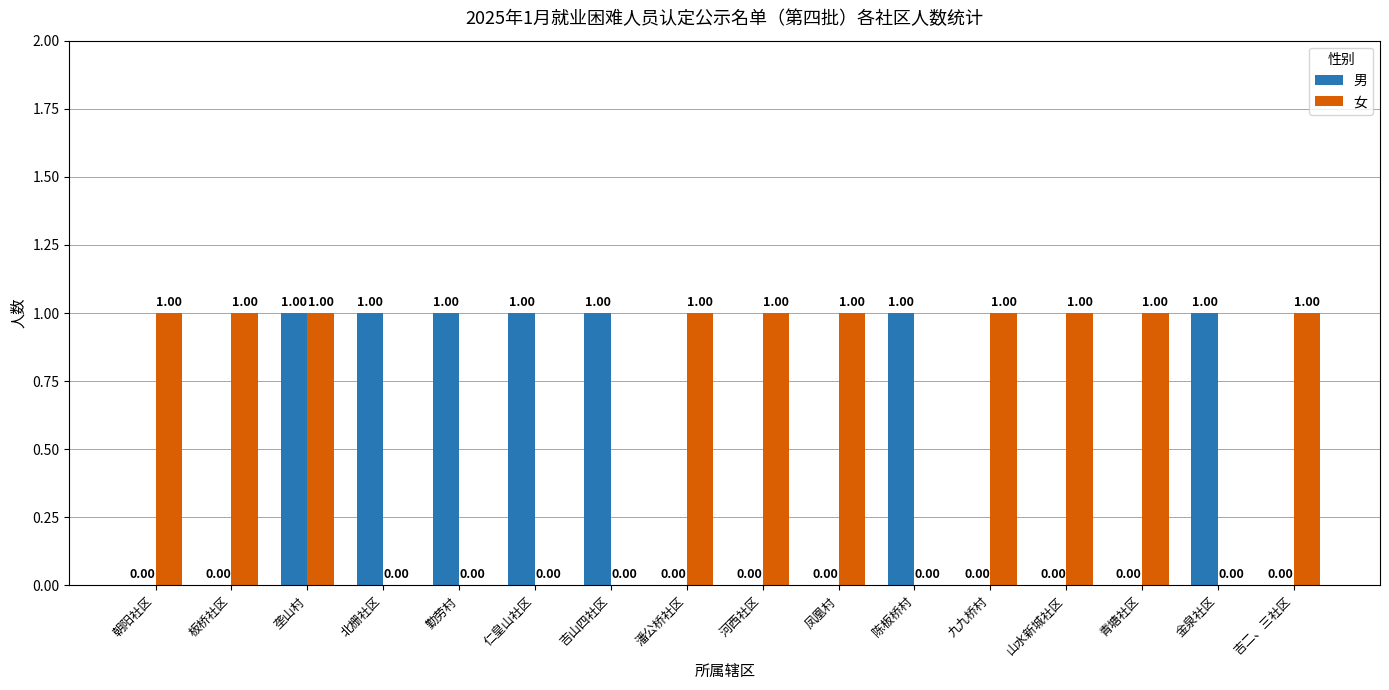

Reading right to left, transcribe all the data shown in this chart.

男: 0	1	0	0	0	1	0	0	0	1	1	1	1	1	0	0
女: 1	0	1	1	1	0	1	1	1	0	0	0	0	1	1	1